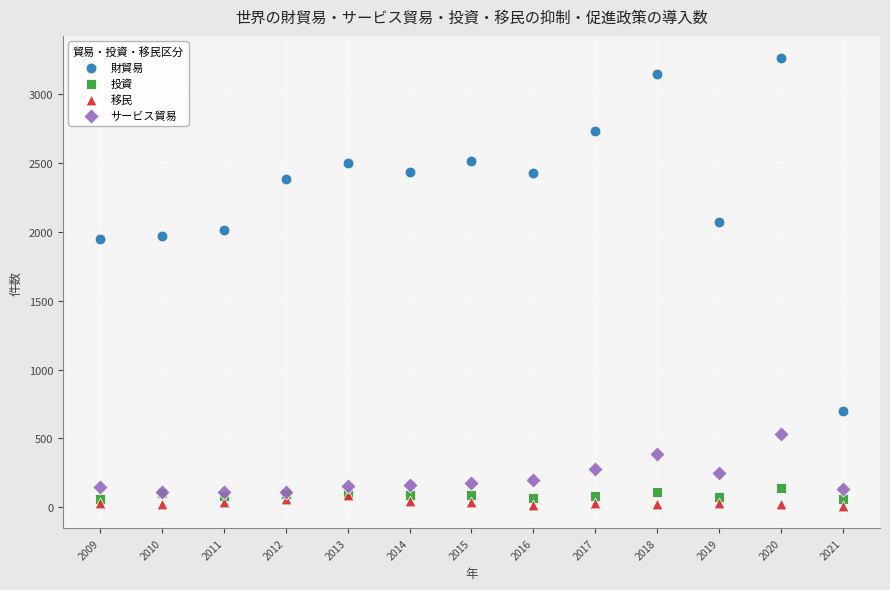

Which series has the widest spread of Y values?

財貿易